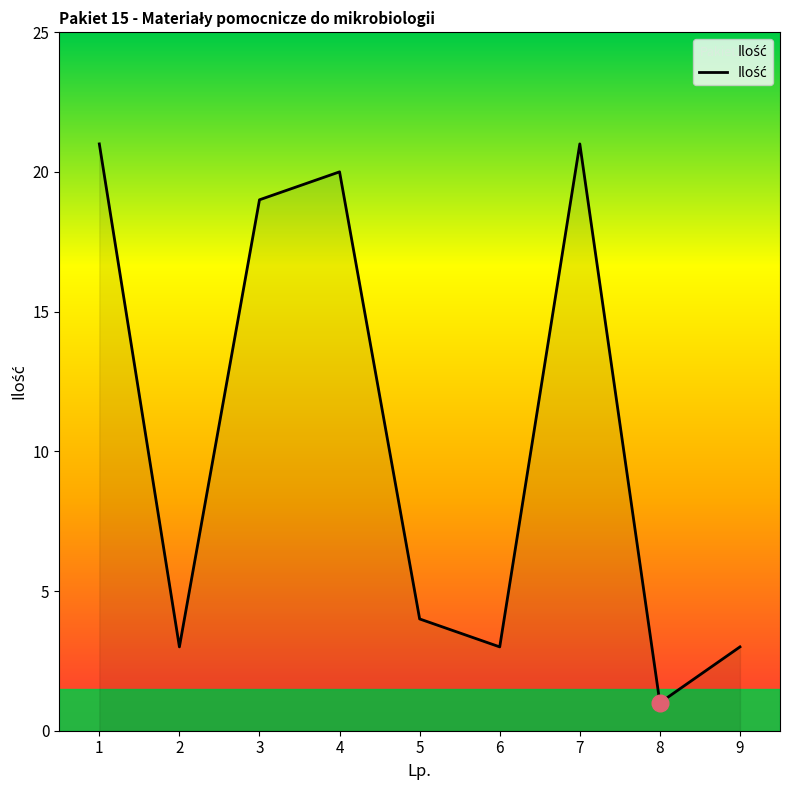

How many lines are shown in the chart?

1